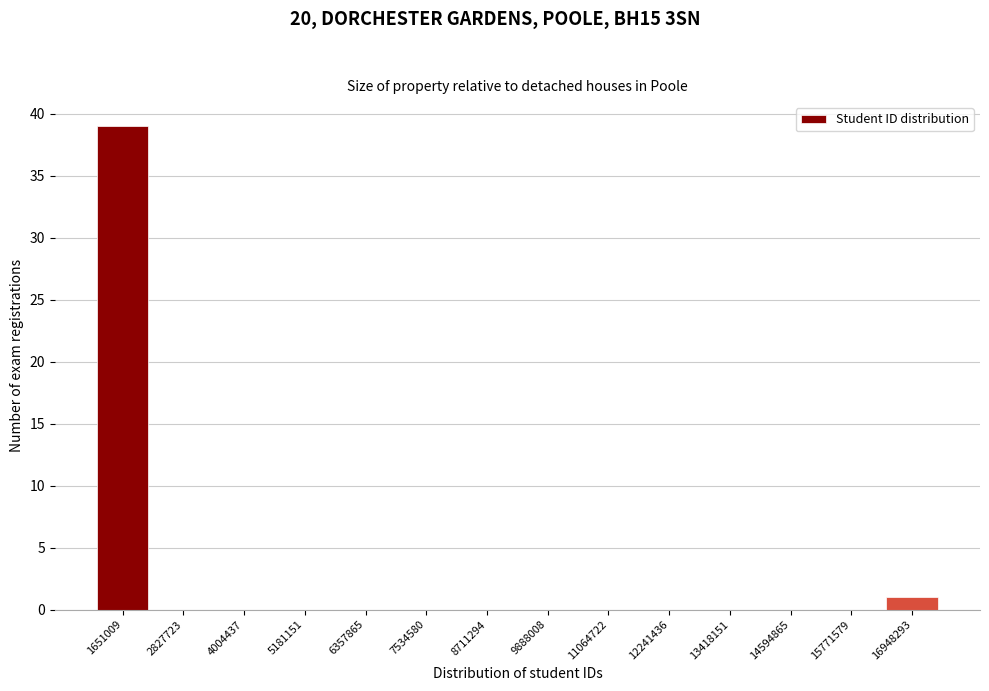

Reading left to right, what are all the values shown in this chart?

1651009=39	2827723=0	4004437=0	5181151=0	6357865=0	7534580=0	8711294=0	9888008=0	11064722=0	12241436=0	13418151=0	14594865=0	15771579=0	16948293=1